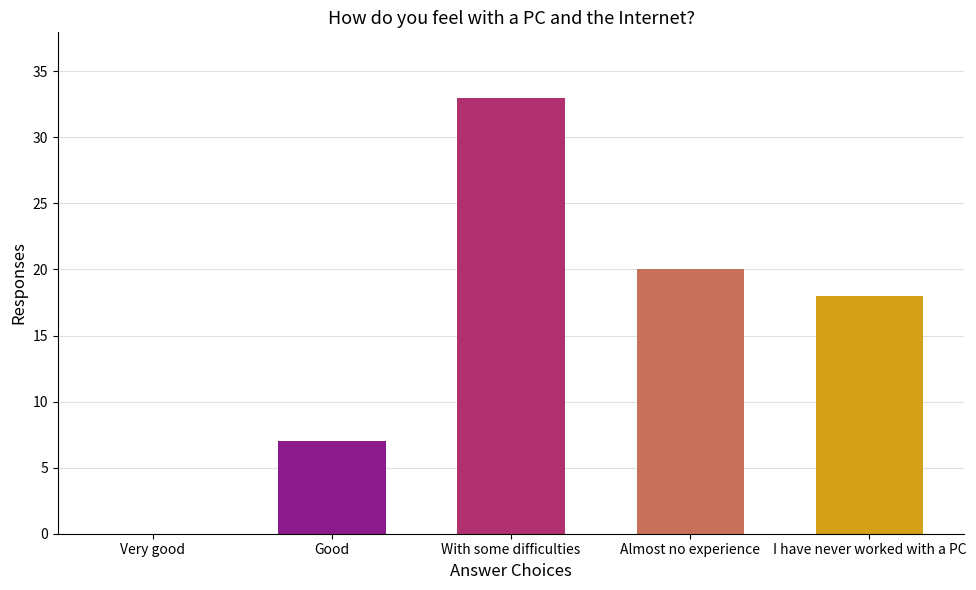

Between I have never worked with a PC and Good, which is larger?

I have never worked with a PC